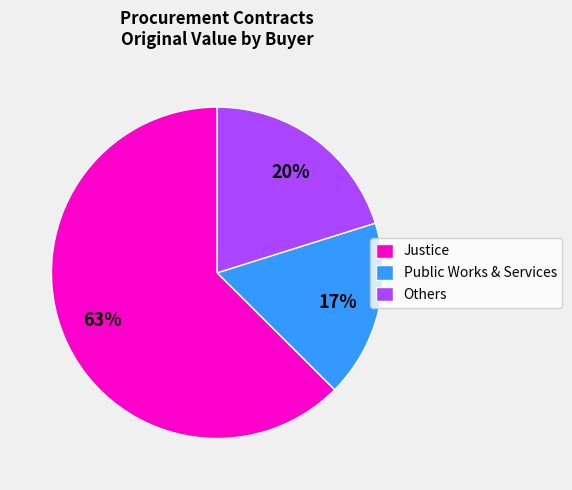

What percentage is the Justice slice, to the nearest percent?

63%